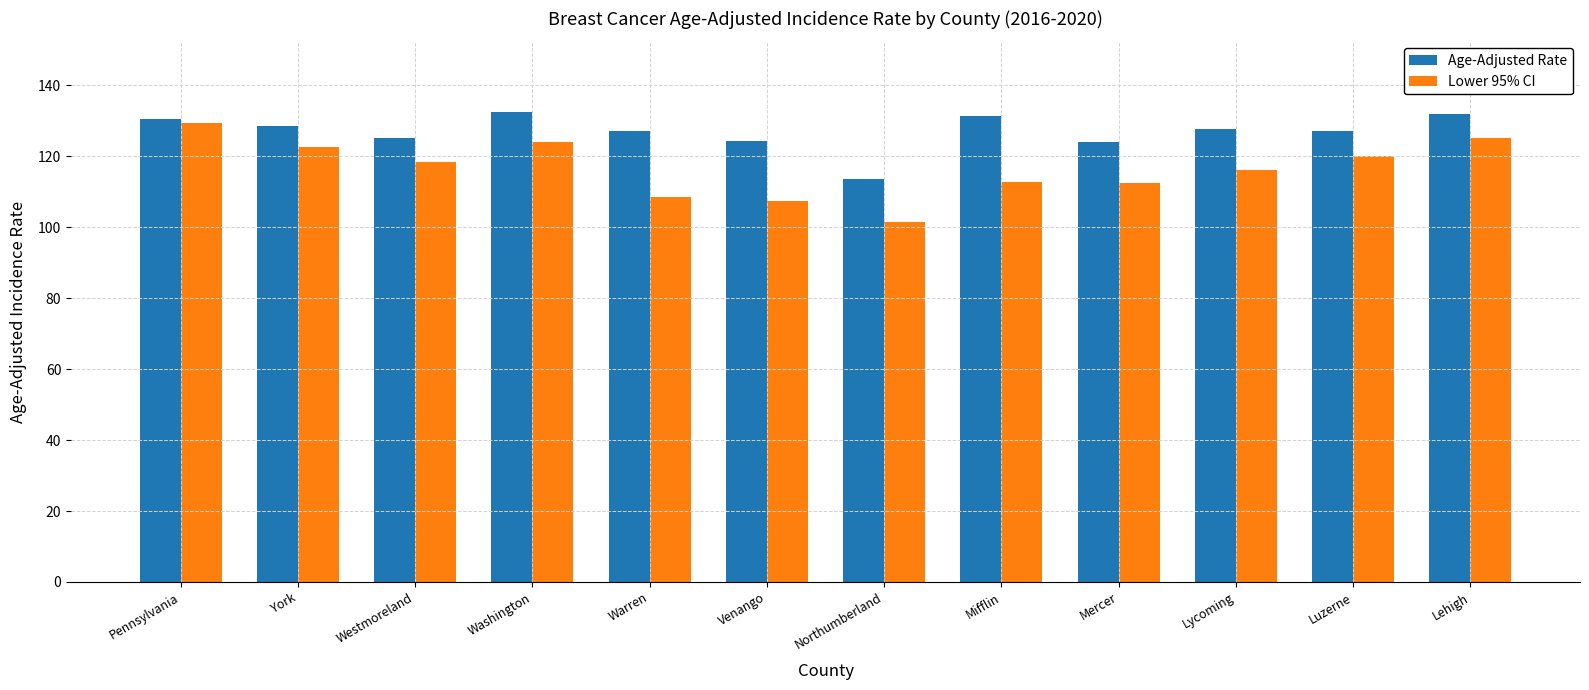

Which series has the widest spread of values?

Lower 95% CI